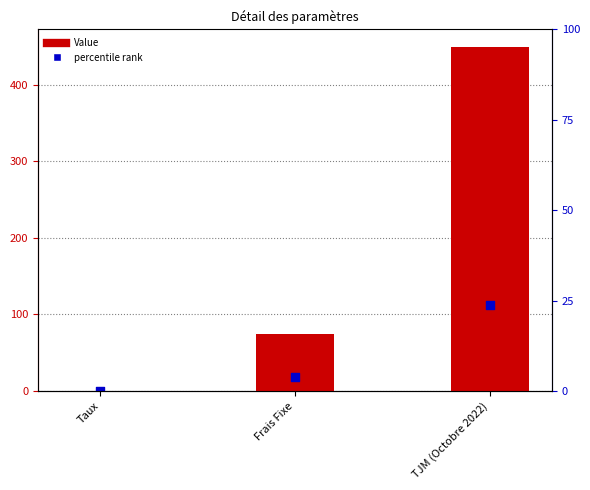

What is the total value across all series at TJM (Octobre 2022)?

562.5